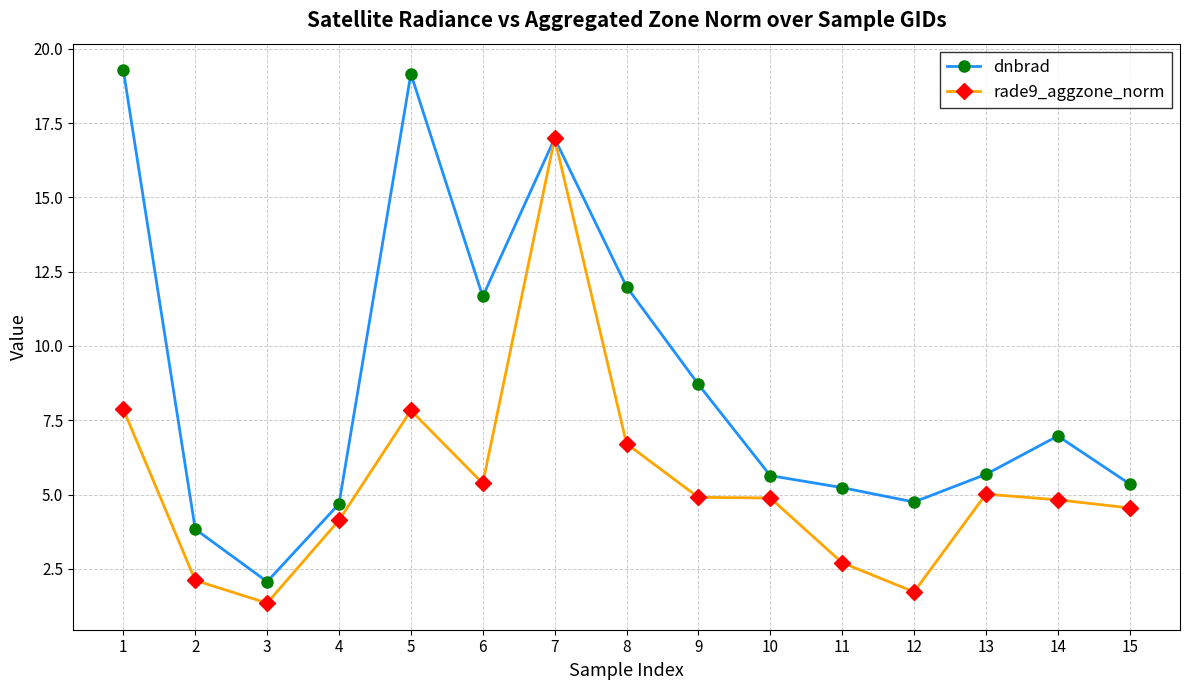

Is it true that rade9_aggzone_norm equals 4.1 at 4?

True